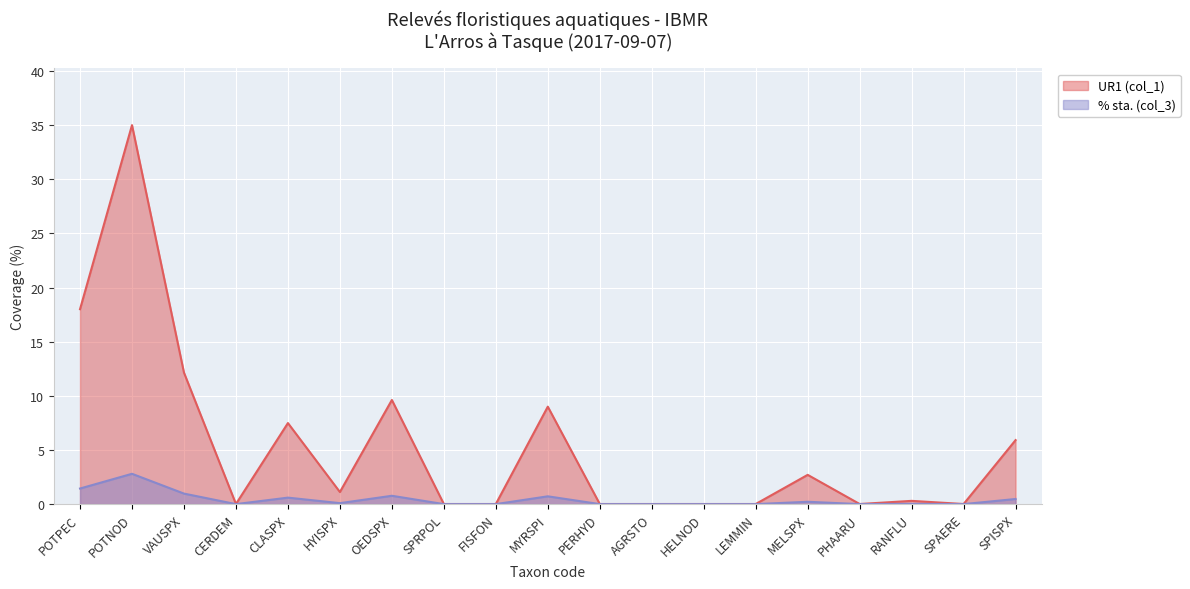

Reading left to right, what are all the values shown in this chart?

UR1 (col_1): 18.0	35.0	12.1	0.0	7.5	1.1	9.6	0.0	0.0	9.0	0.0	0.0	0.0	0.0	2.7	0.0	0.3	0.0	5.9
% sta. (col_3): 1.4	2.8	1.0	0.0	0.6	0.1	0.8	0.0	0.0	0.7	0.0	0.0	0.0	0.0	0.2	0.0	0.0	0.0	0.5